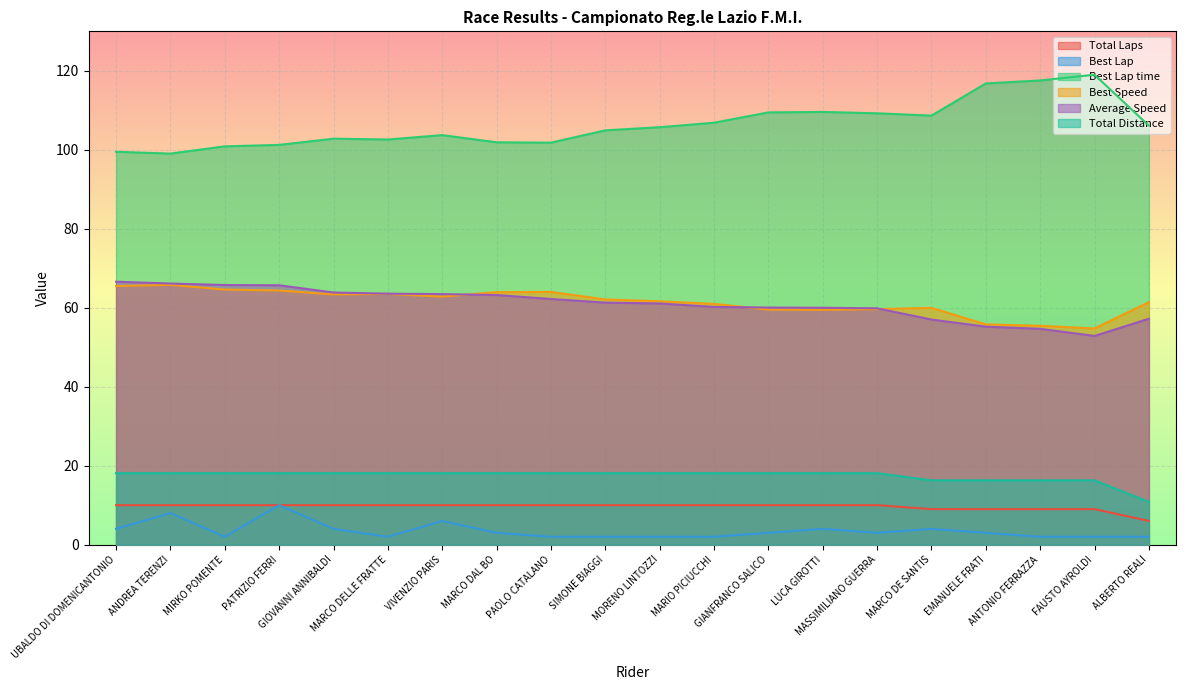

Between VIVENZIO PARIS and FAUSTO AYROLDI, which series saw the biggest shift?

Best Lap time